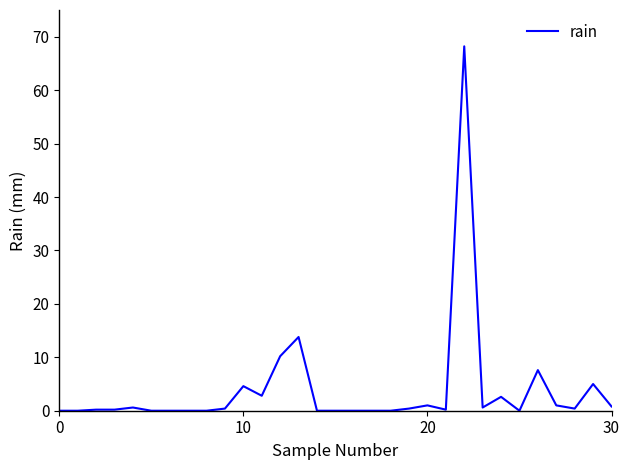

What is the difference between the maximum and minimum values?

68.2